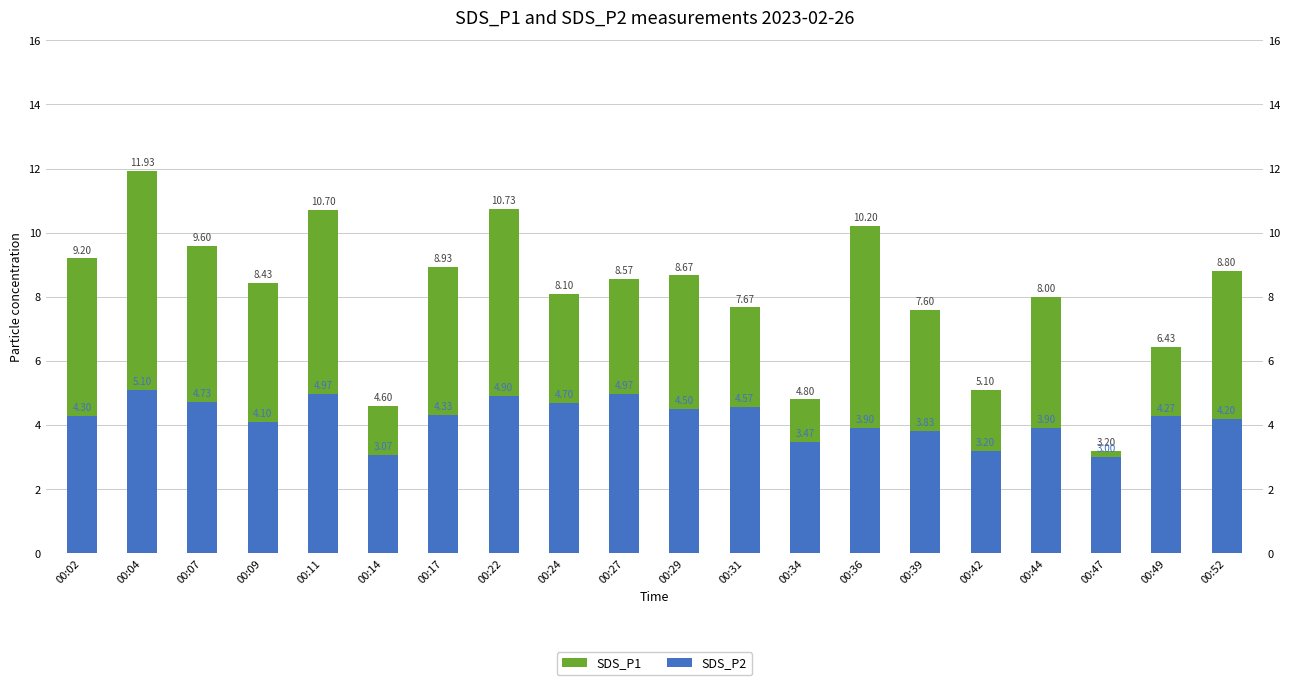

Rank the categories by SDS_P2 value from highest to lowest.

00:04, 00:11, 00:27, 00:22, 00:07, 00:24, 00:31, 00:29, 00:17, 00:02, 00:49, 00:52, 00:09, 00:36, 00:44, 00:39, 00:34, 00:42, 00:14, 00:47